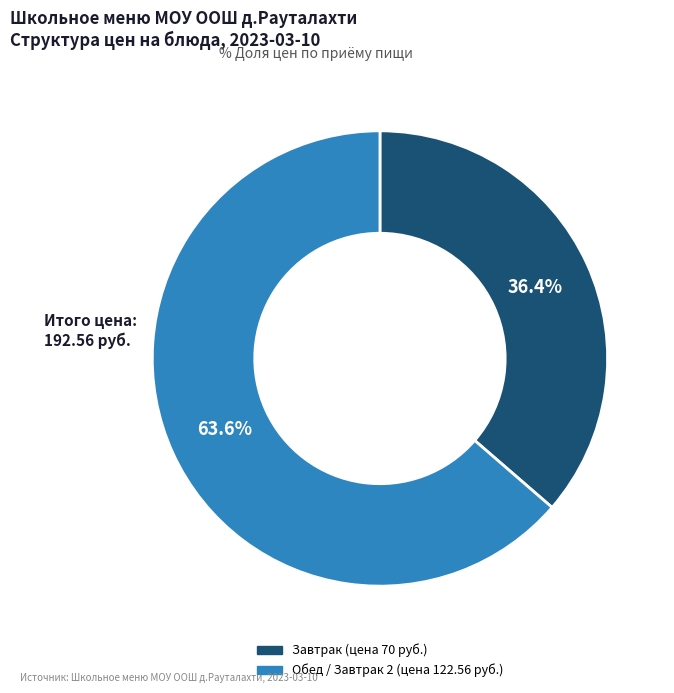

Count the number of slices in the pie.

2